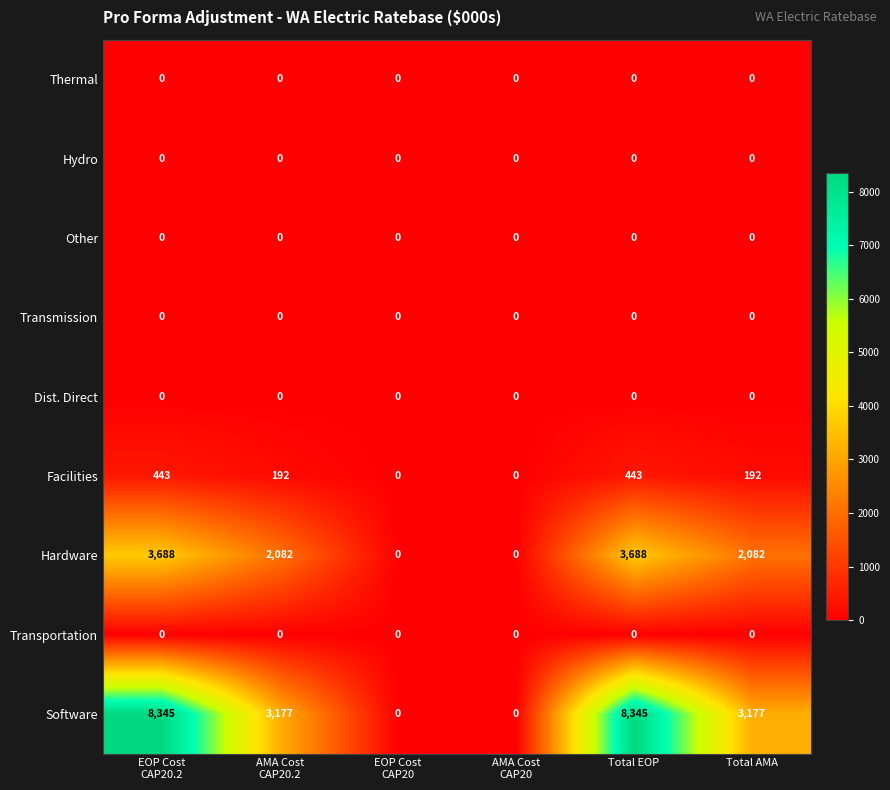

Which series has the largest total across all categories?

Software